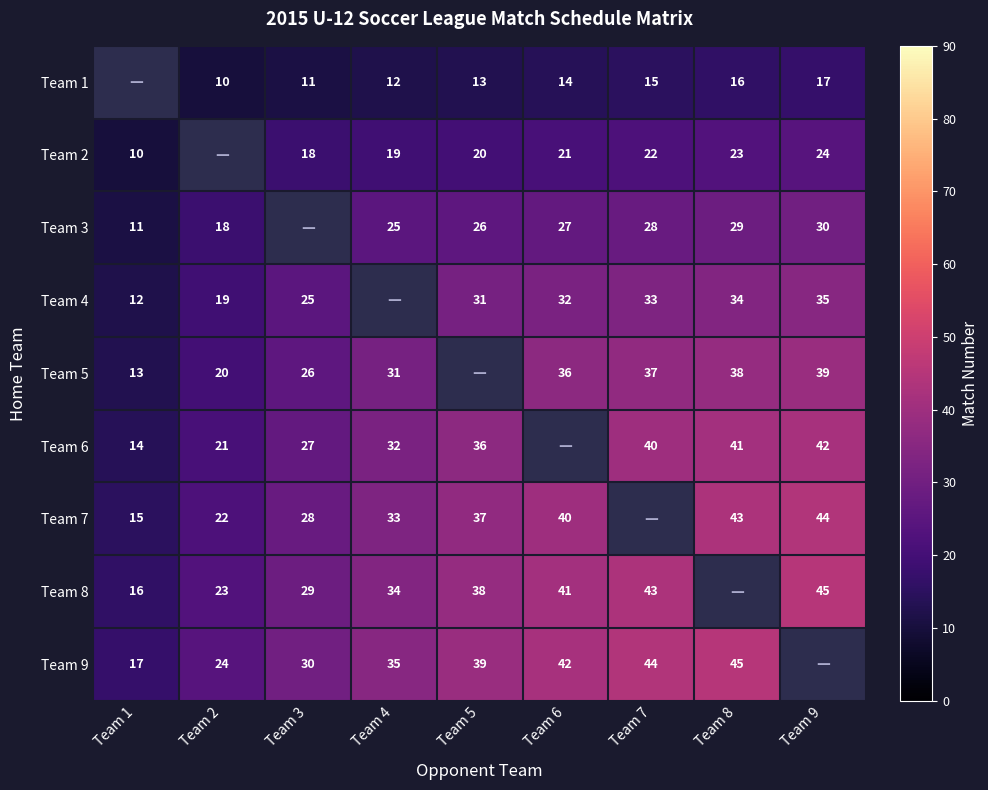

What is the sum of the Team 2 values at Team 9 and Team 6?

45